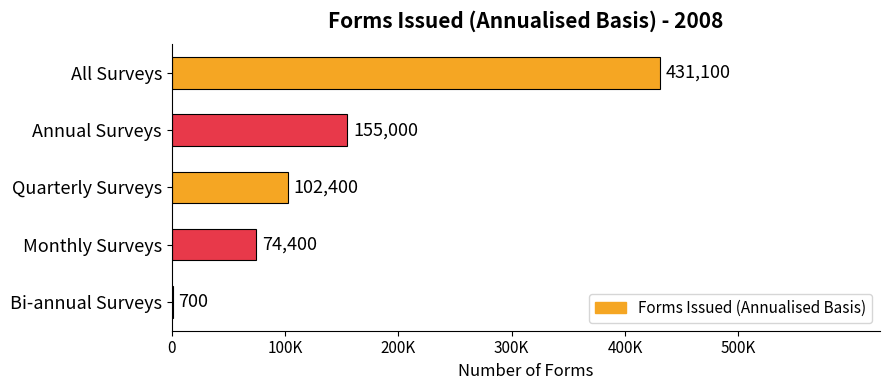

Are the bars horizontal?

Yes